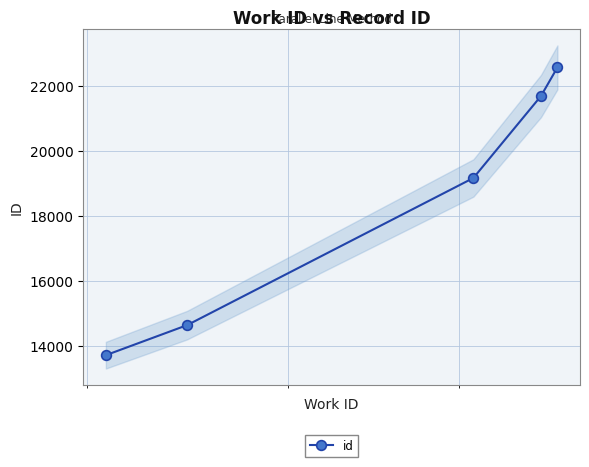

What is the highest value of the id series?

22573